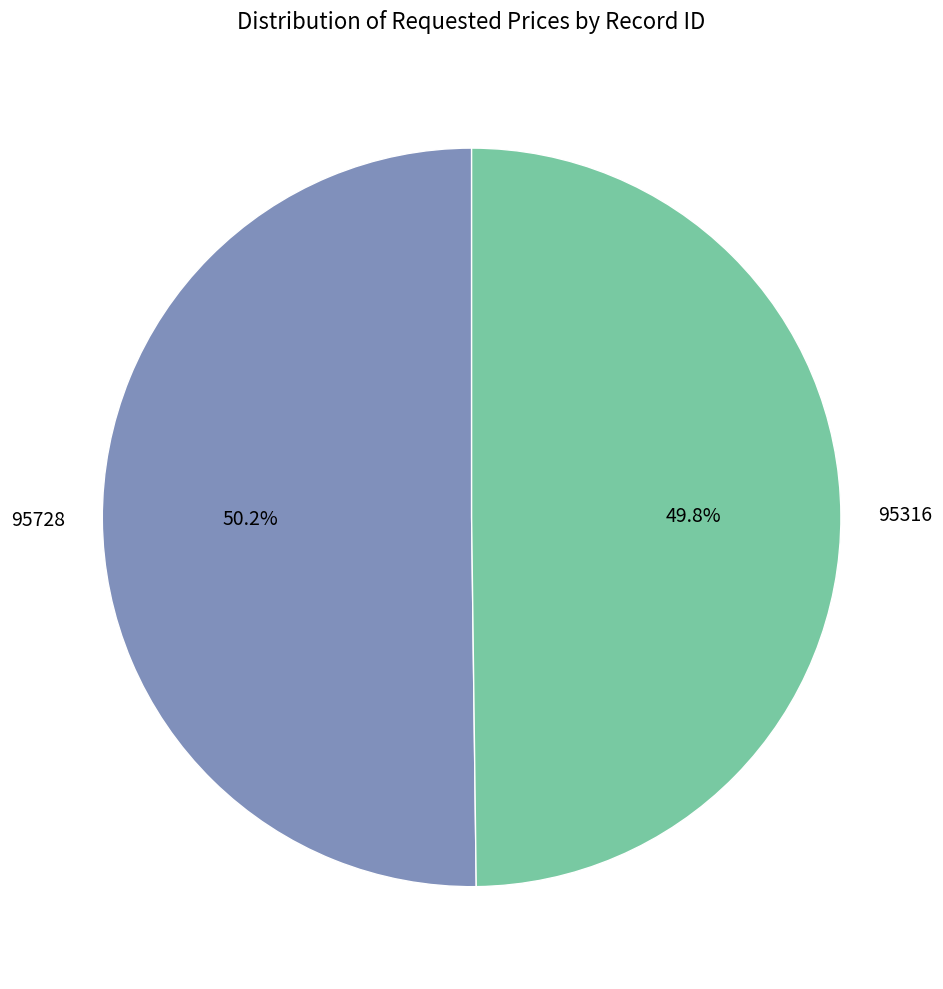

The 95728 slice represents 62% of the pie. True or false?

False